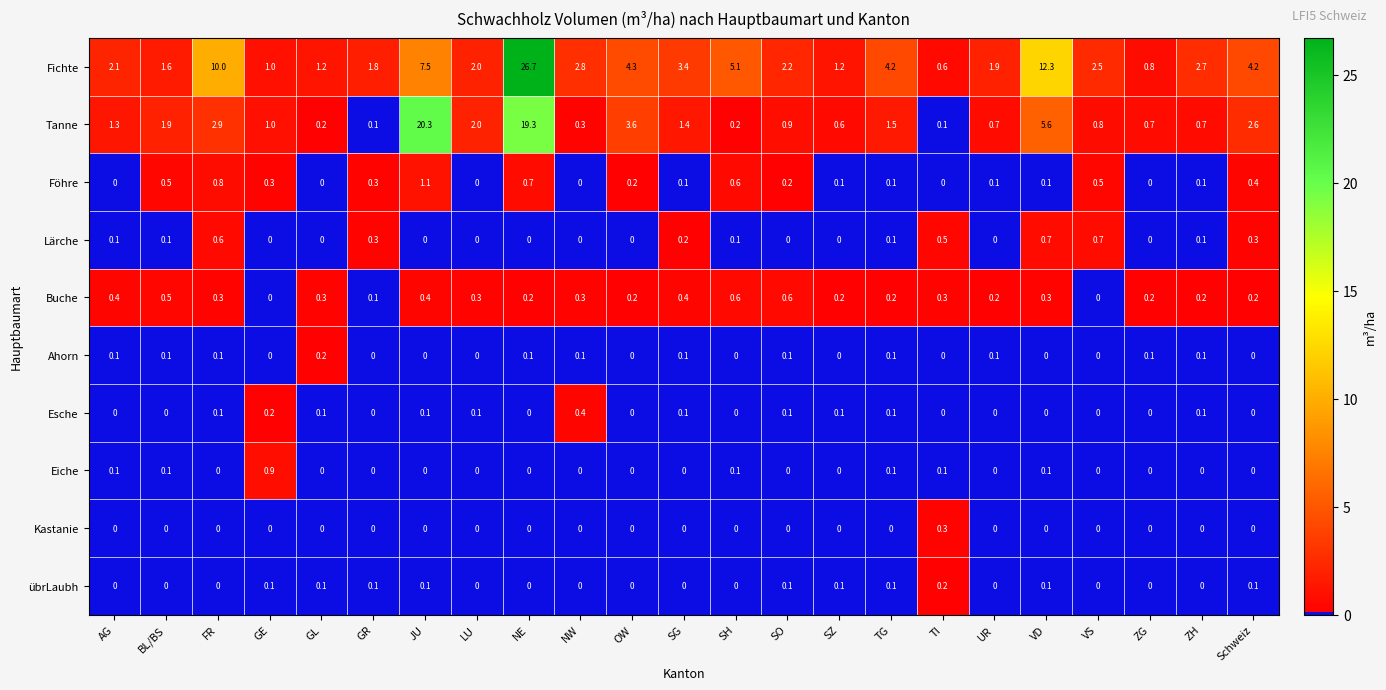

How many data points in Buche are above 0?

21